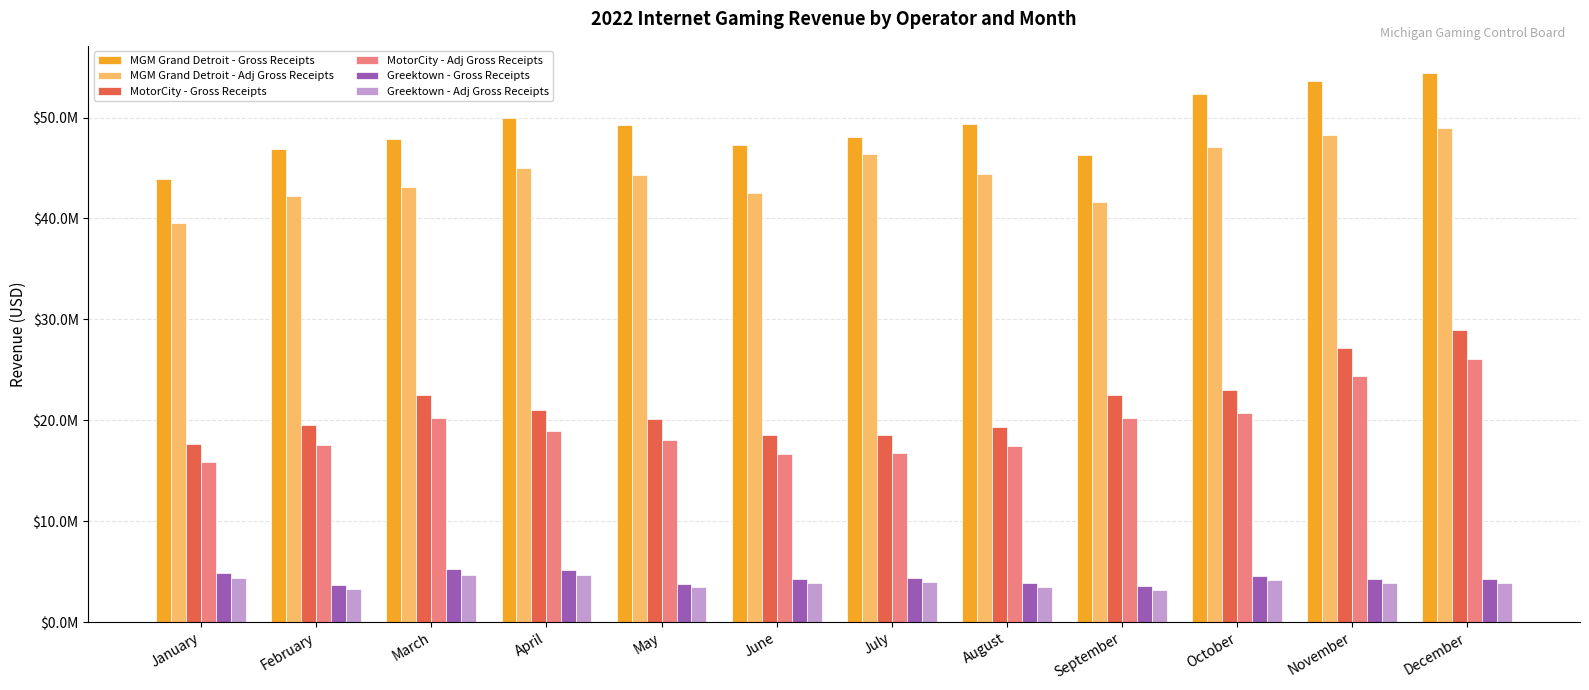

What is the value of the MotorCity - Gross Receipts bar at the 4th from the left?

21027925.3